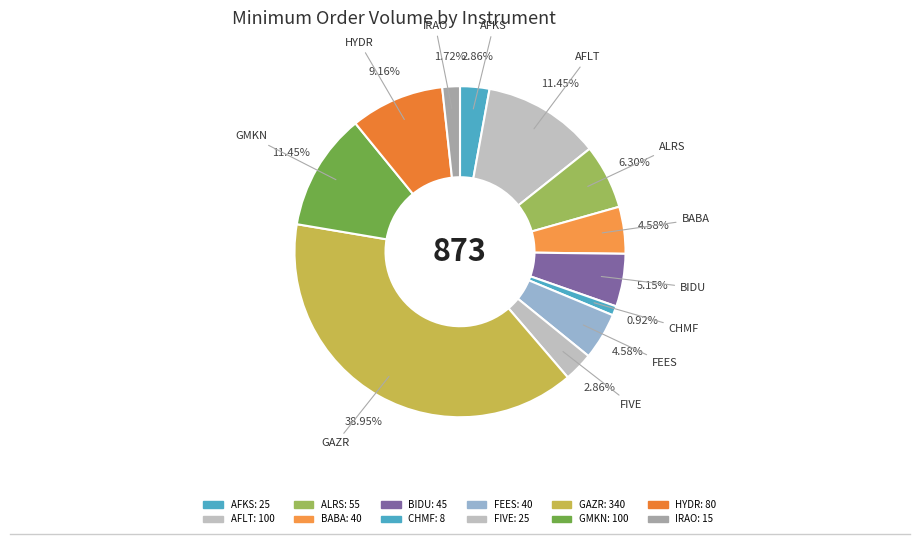

How many segments does this pie chart have?

12